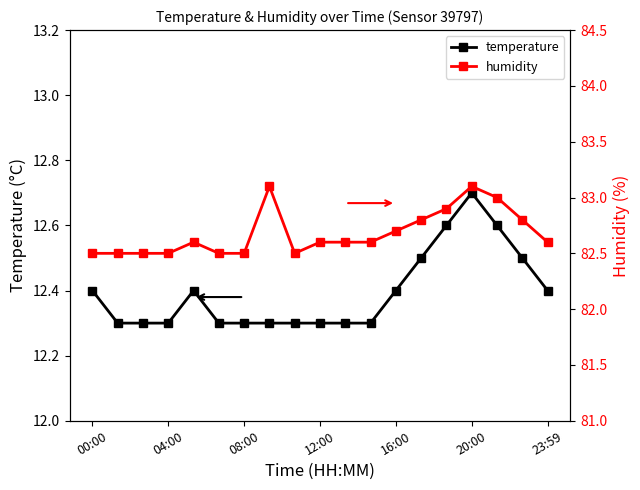

What is the value of the temperature point at the 15th from the left?

12.6